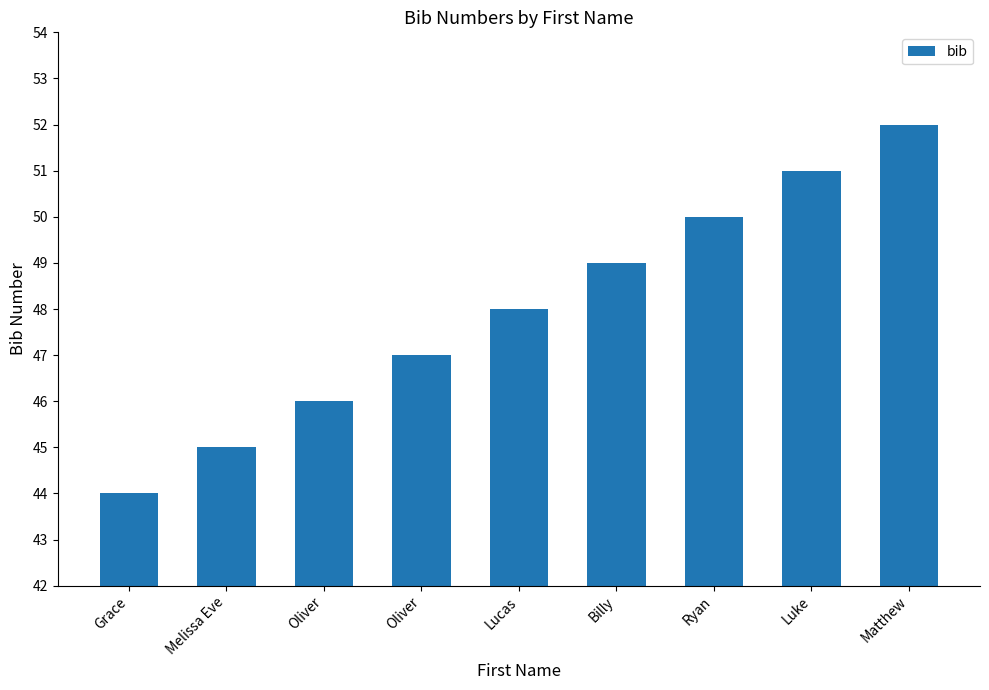

What is the change in value from Grace to Billy?

+5